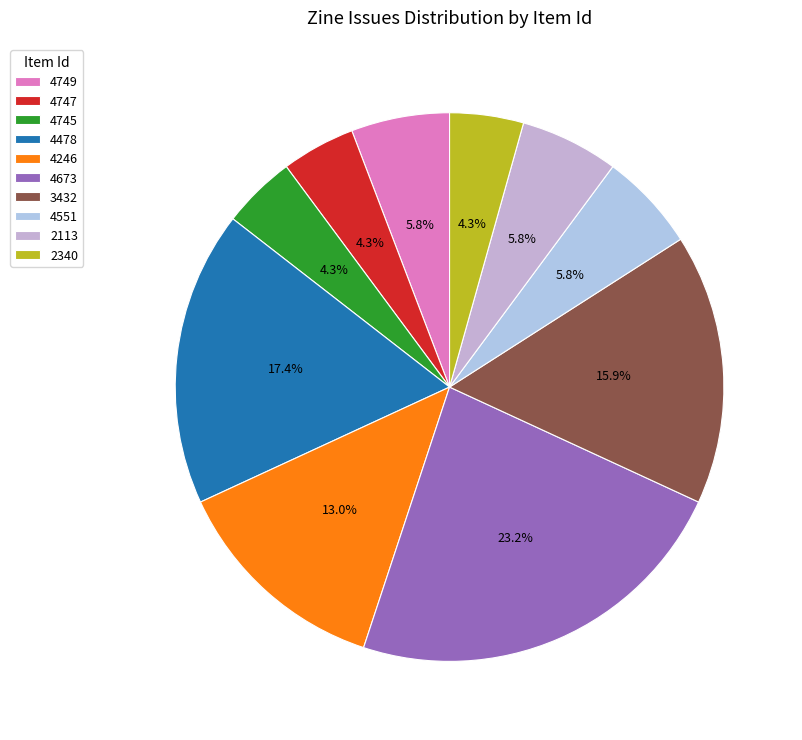

Which slice is the largest?

4673